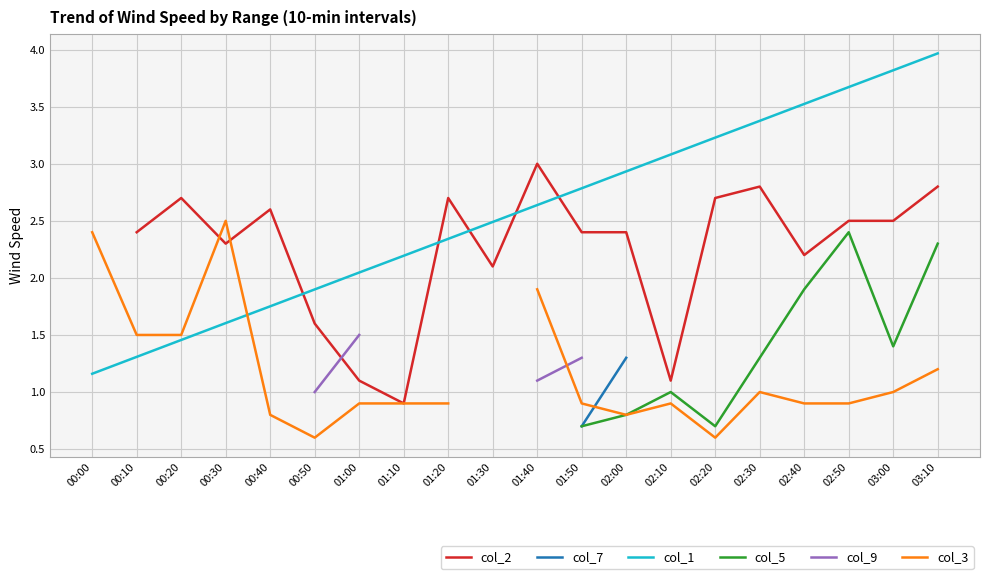

Count the number of data series in this chart.

6